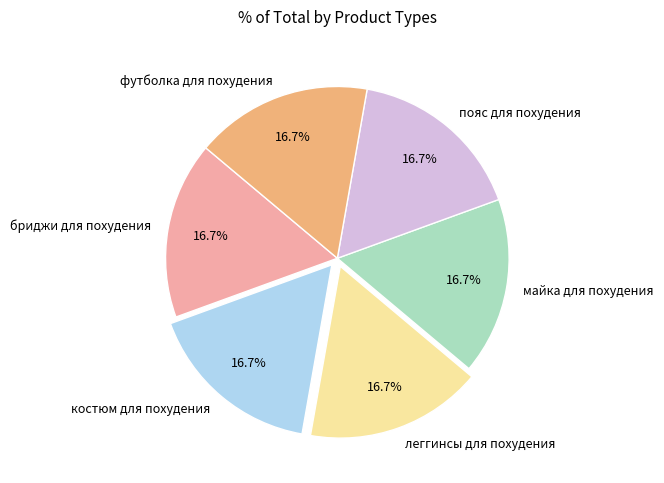

To the nearest percent, what portion does костюм для похудения represent?

17%